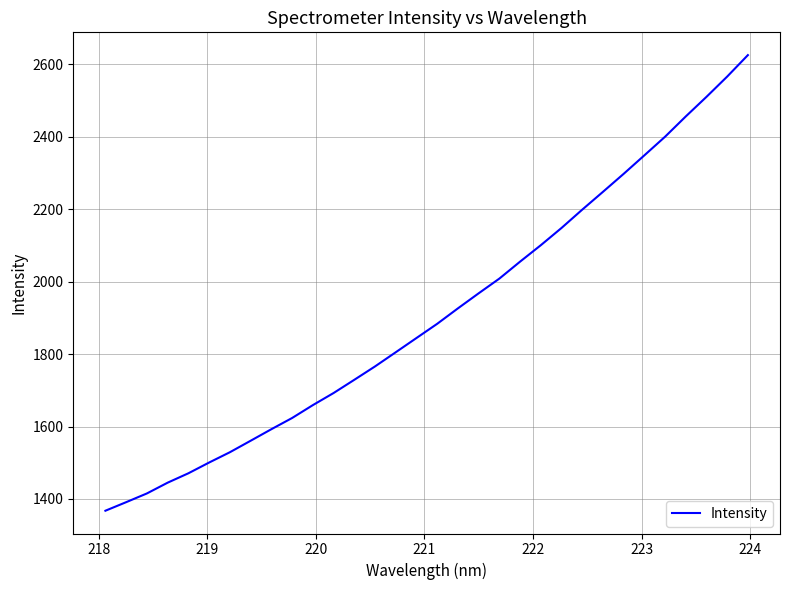

Reading left to right, list all the values displayed in this chart.

1367.4	1391.0	1415.1	1444.8	1470.8	1500.5	1528.9	1560.6	1592.5	1623.5	1659.0	1692.5	1729.0	1766.0	1805.1	1844.4	1883.7	1926.3	1967.9	2008.6	2055.4	2100.8	2148.4	2199.0	2248.2	2297.9	2349.0	2400.5	2456.5	2510.6	2566.6	2625.9